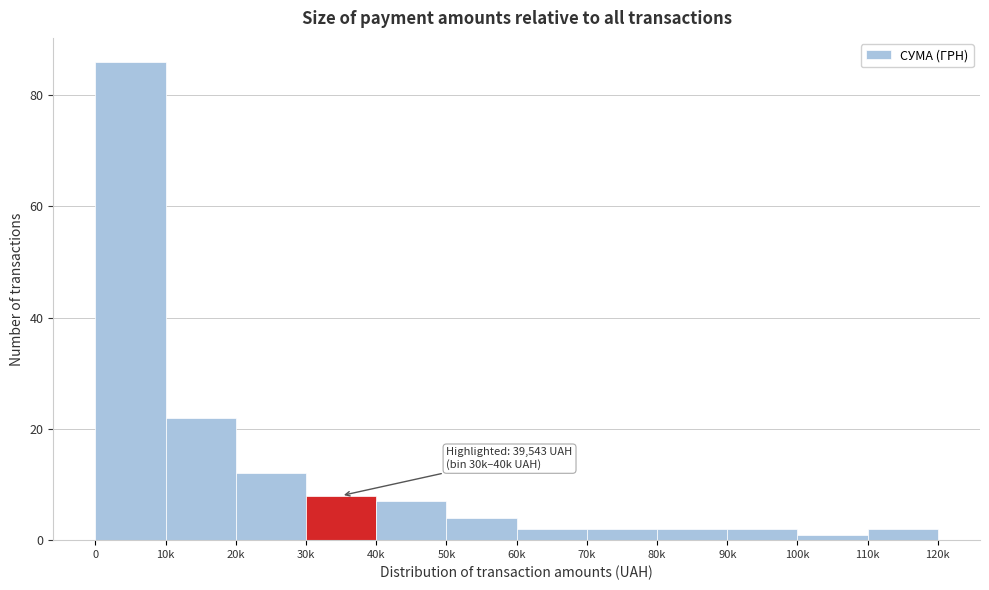

Reading left to right, transcribe all the data shown in this chart.

86	22	12	8	7	4	2	2	2	2	1	2